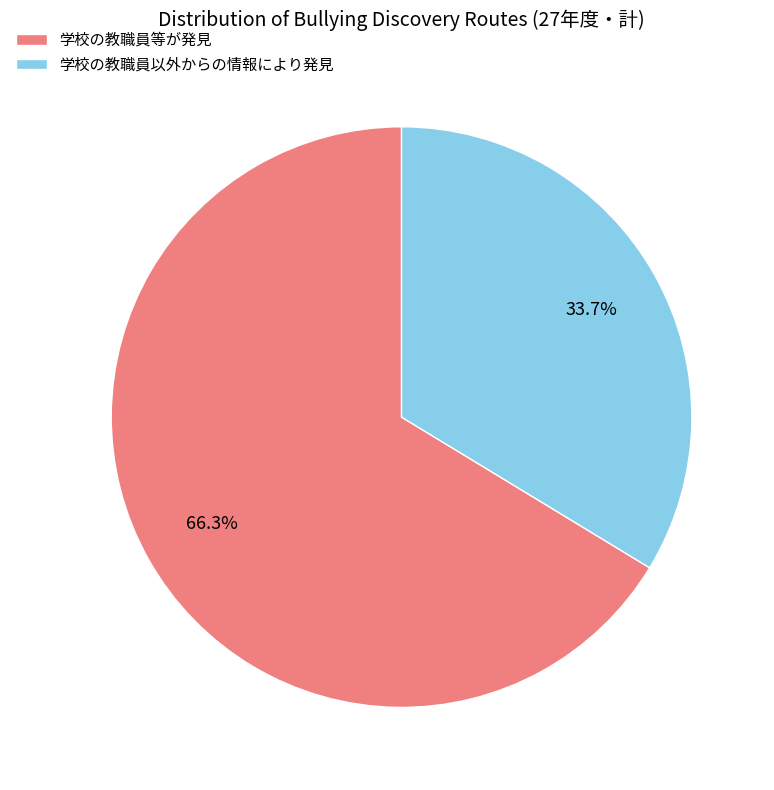

Is it true that 学校の教職員以外からの情報により発見 is 23% of the pie?

False